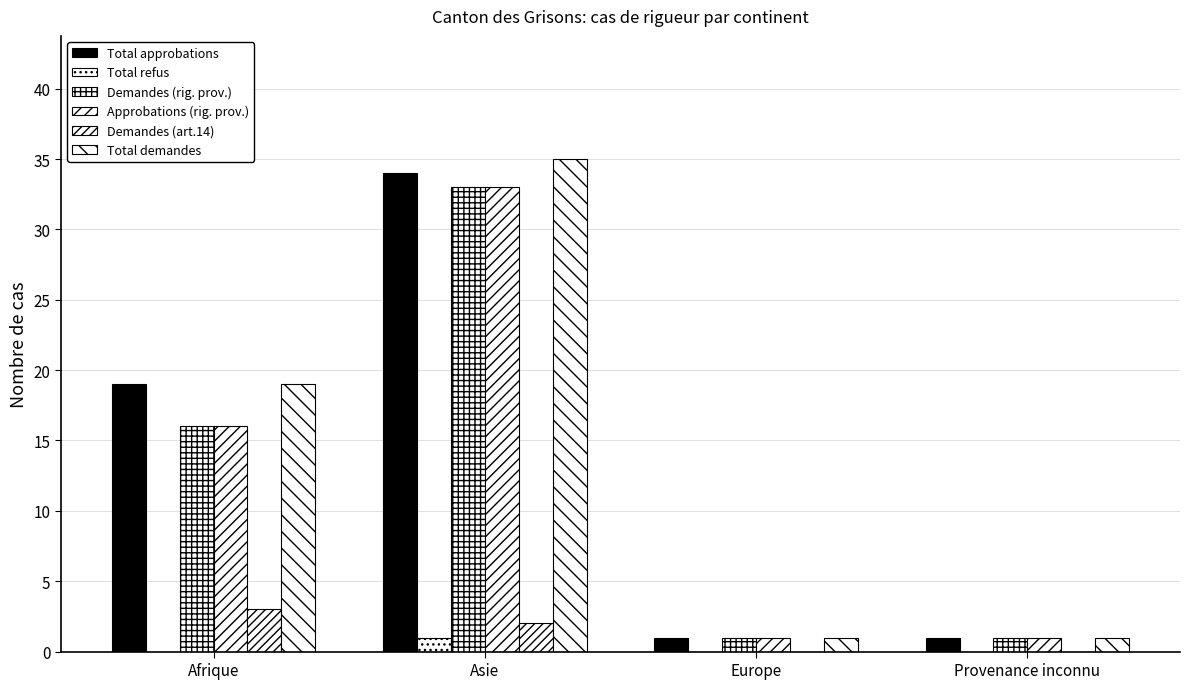

Is it true that Demandes (art.14) equals 5 at Afrique?

False